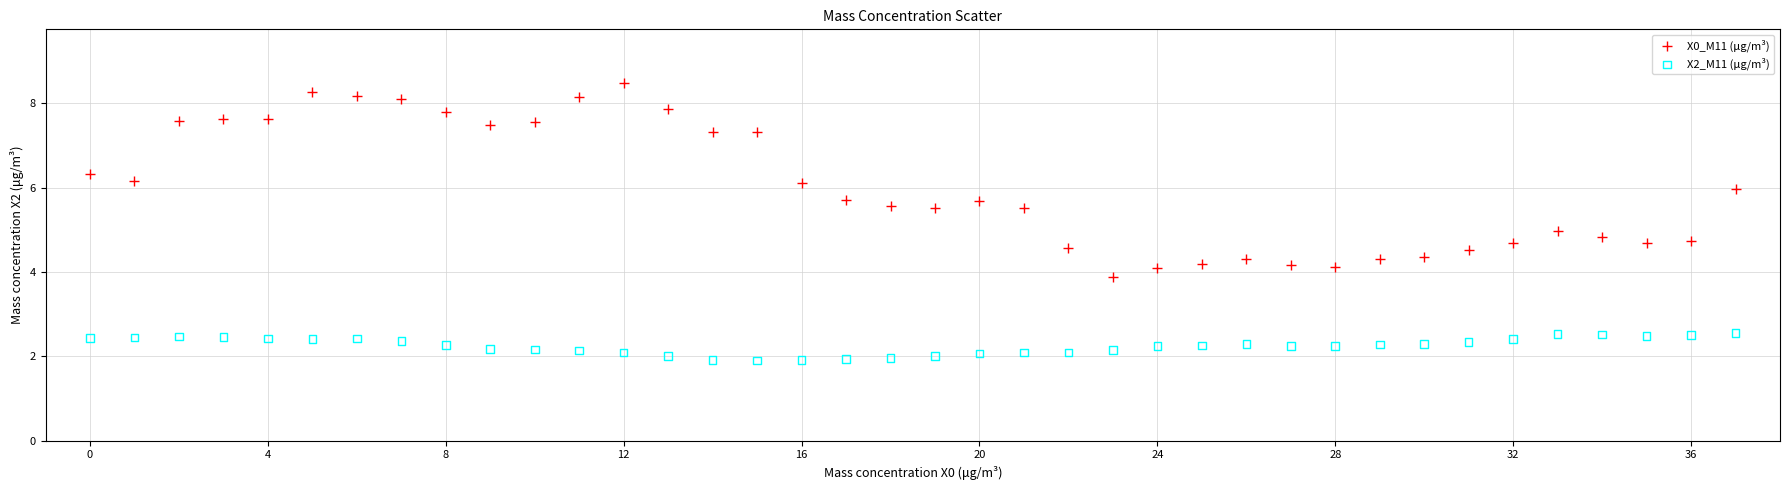

Which series contains the highest Y value?

X0_M11 (μg/m³)